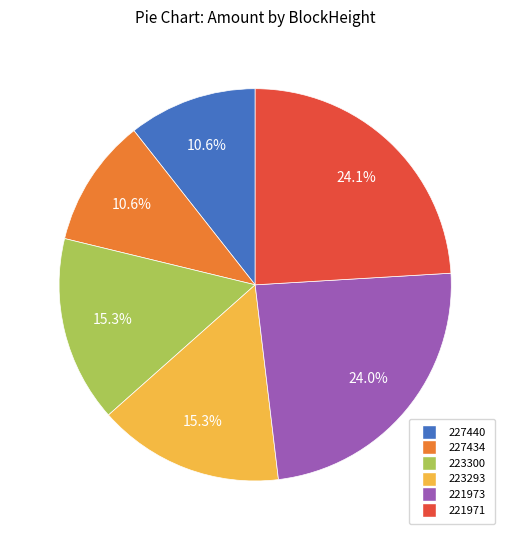

Count the number of slices in the pie.

6